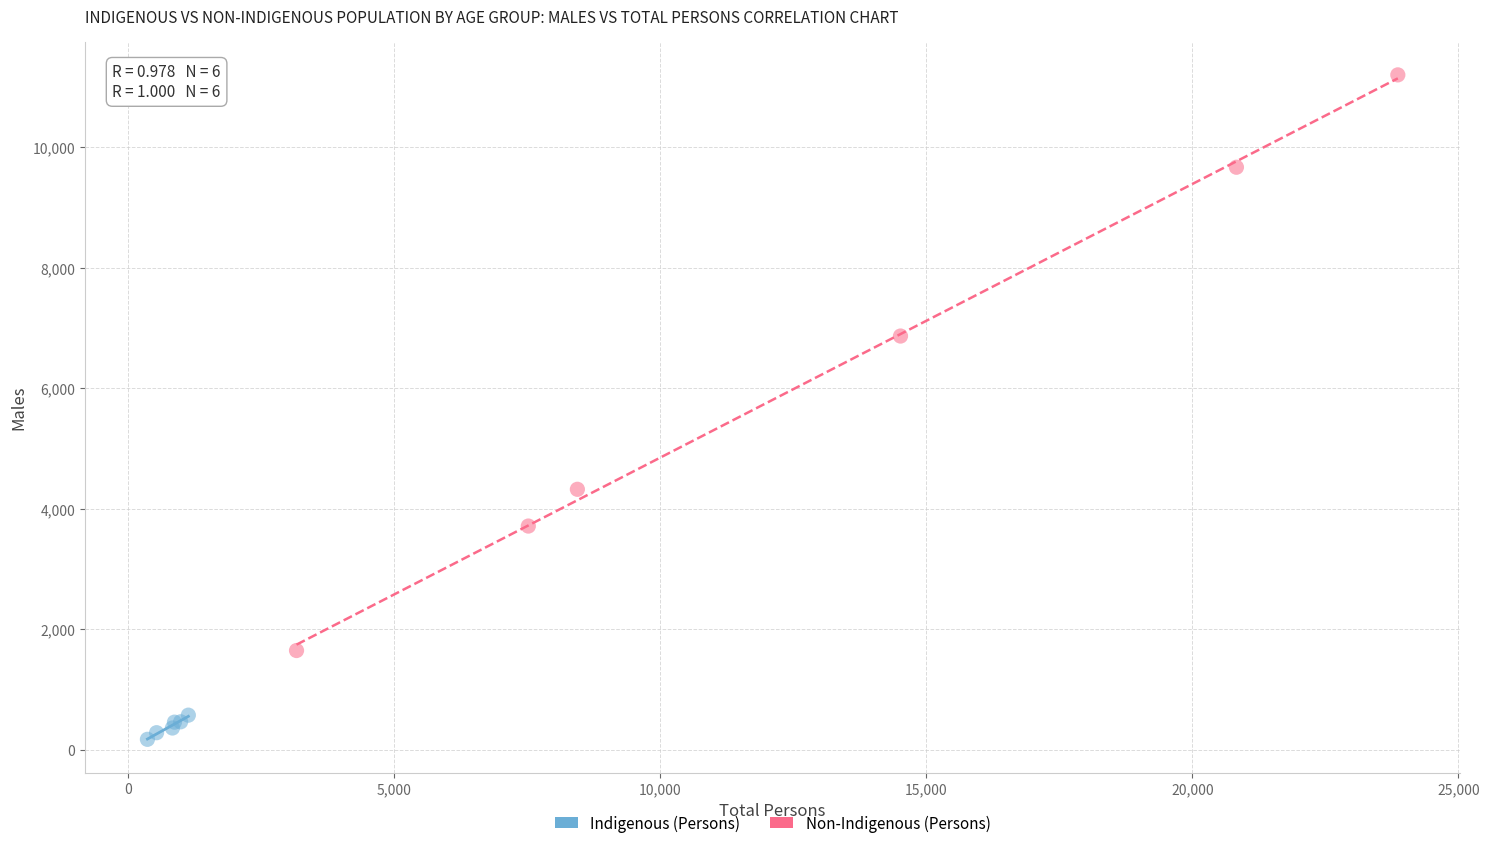

Which series has the largest Y range (max minus min)?

Non-Indigenous (Persons)